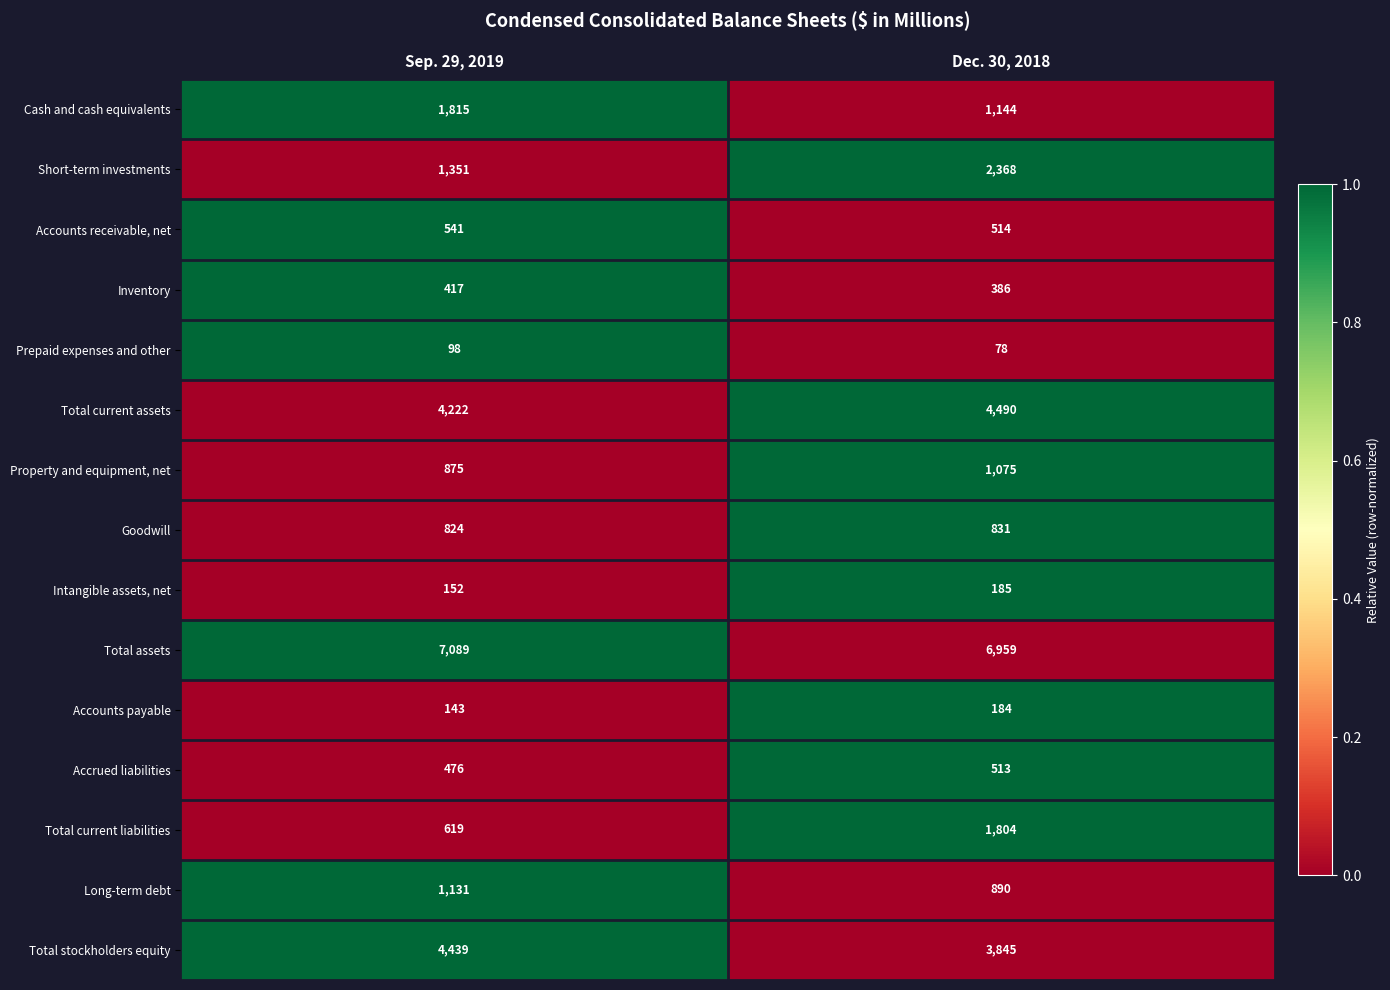

What is the average value of the Total assets series?

7024